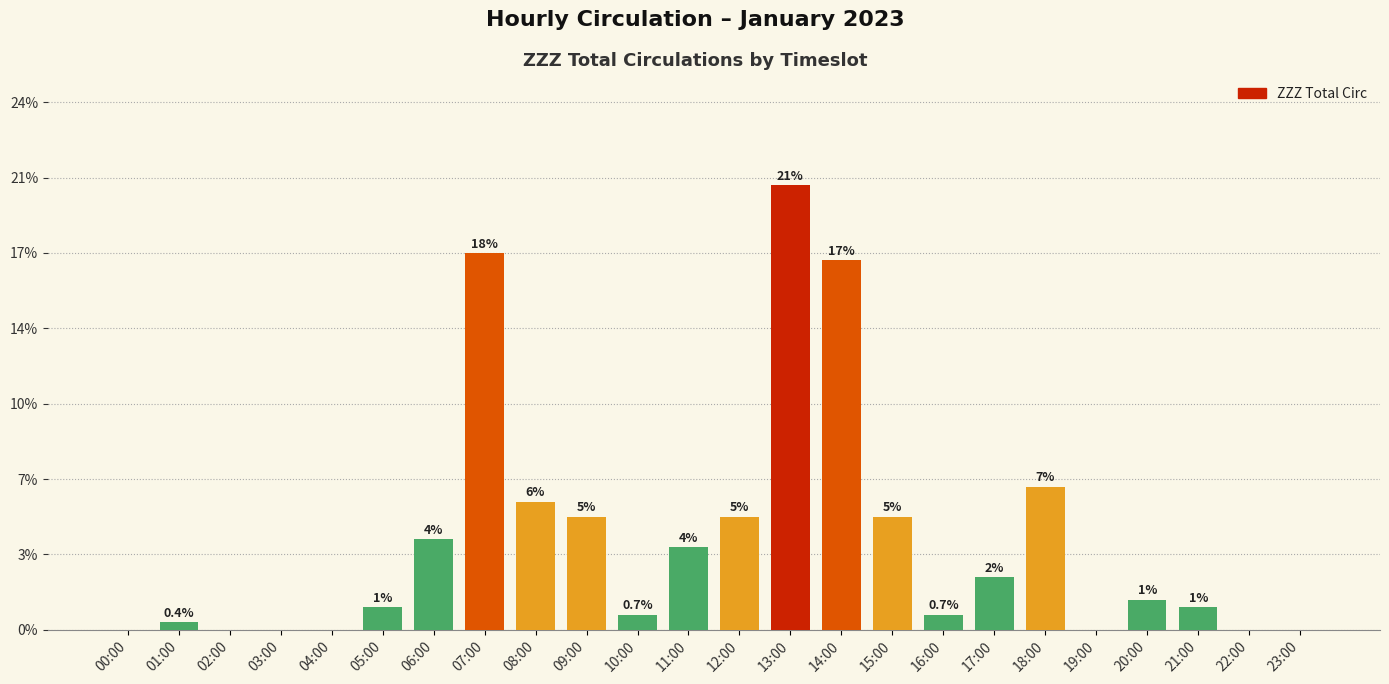

Reading right to left, list all the values displayed in this chart.

0	0	3	4	0	19	7	2	15	49	59	15	11	2	15	17	50	12	3	0	0	0	1	0